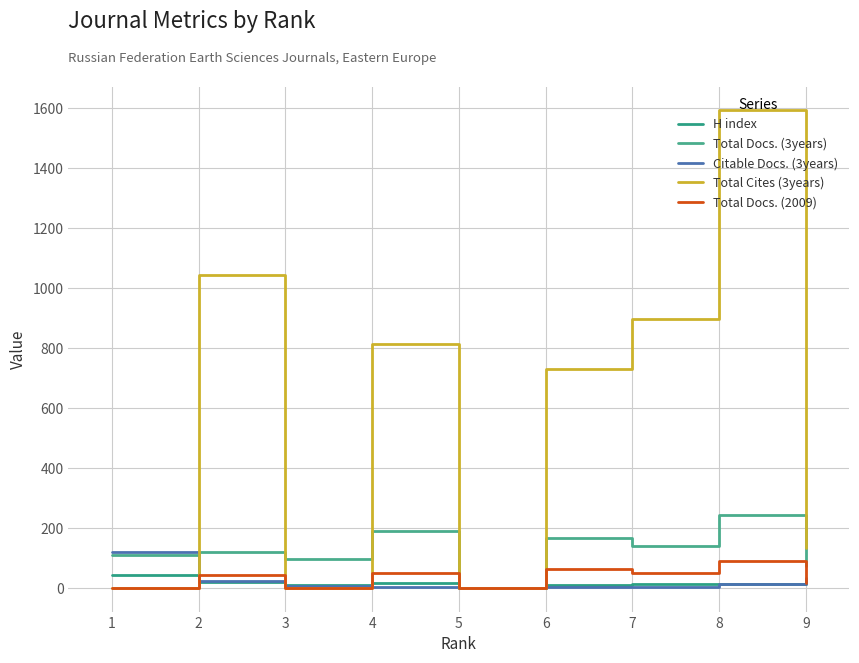

What is the average value of the Total Docs. (2009) series?

34